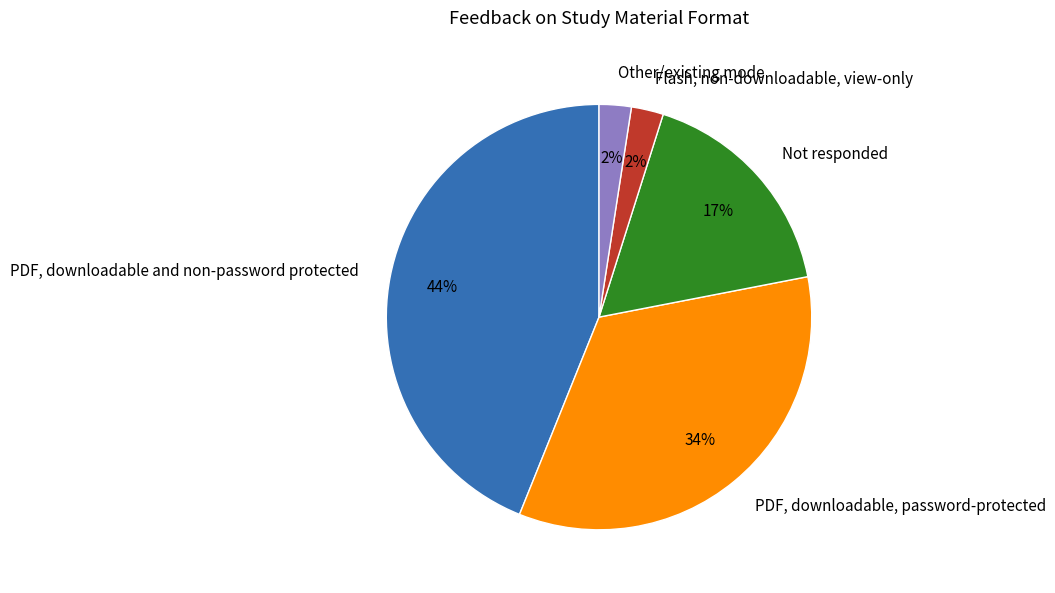

To the nearest percent, what percentage of the pie is Not responded?

17%